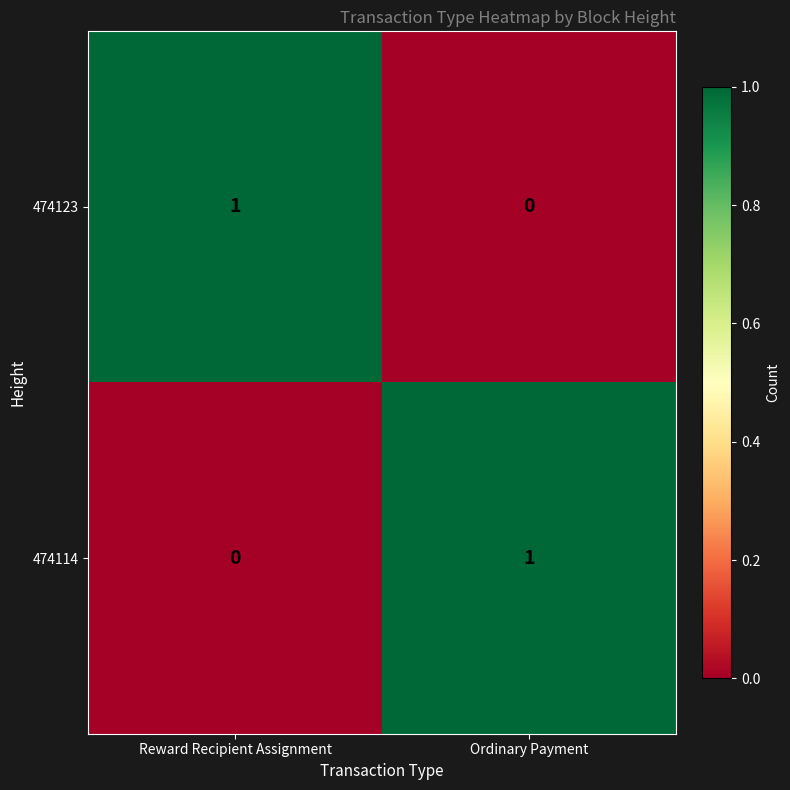

Is the value of 474114 at Ordinary Payment greater than the value of 474123 at Ordinary Payment?

Yes